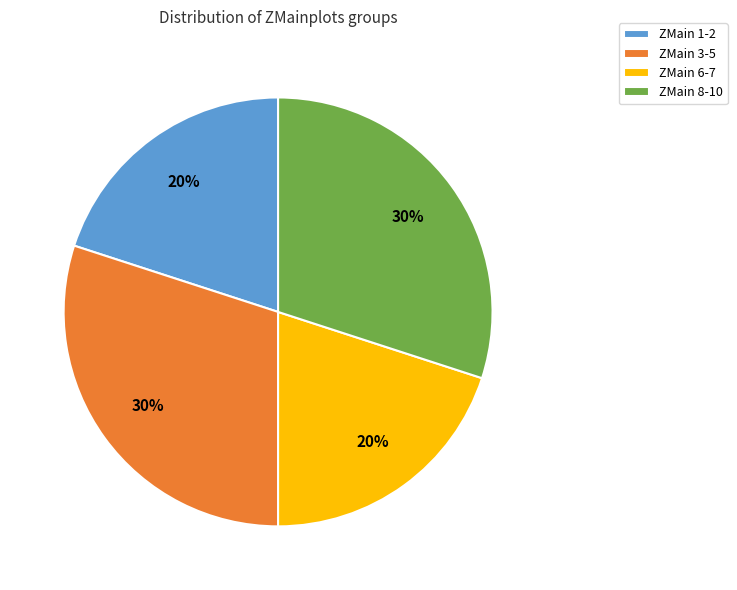

Is ZMain 3-5 the majority of the pie?

No